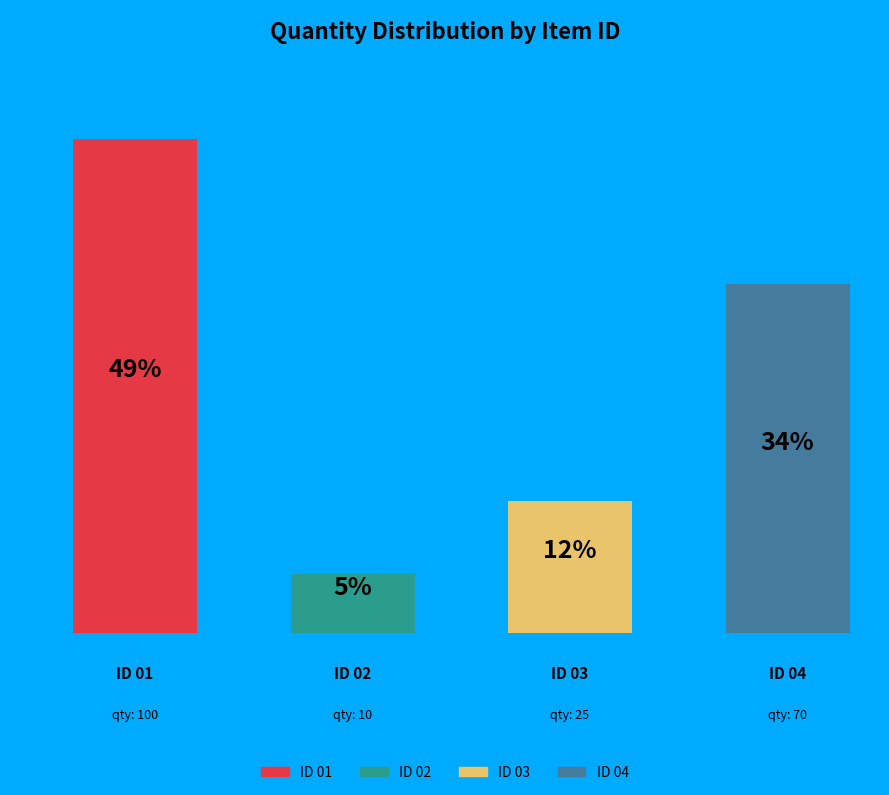

What portion of the pie excludes 03?

87.8%